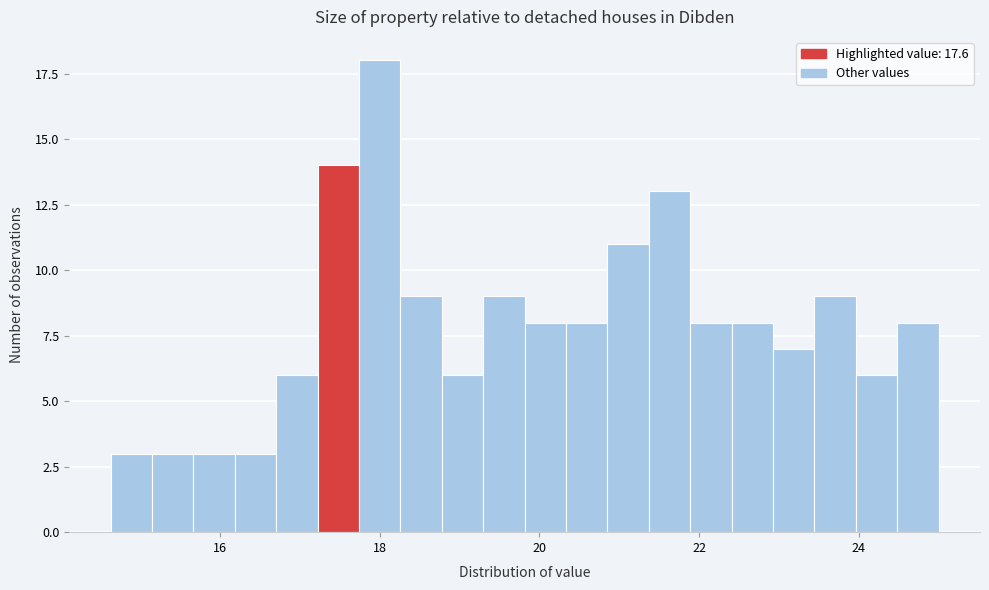

Read against the x-axis, roughly where is the centre of the tallest bar?

18.0